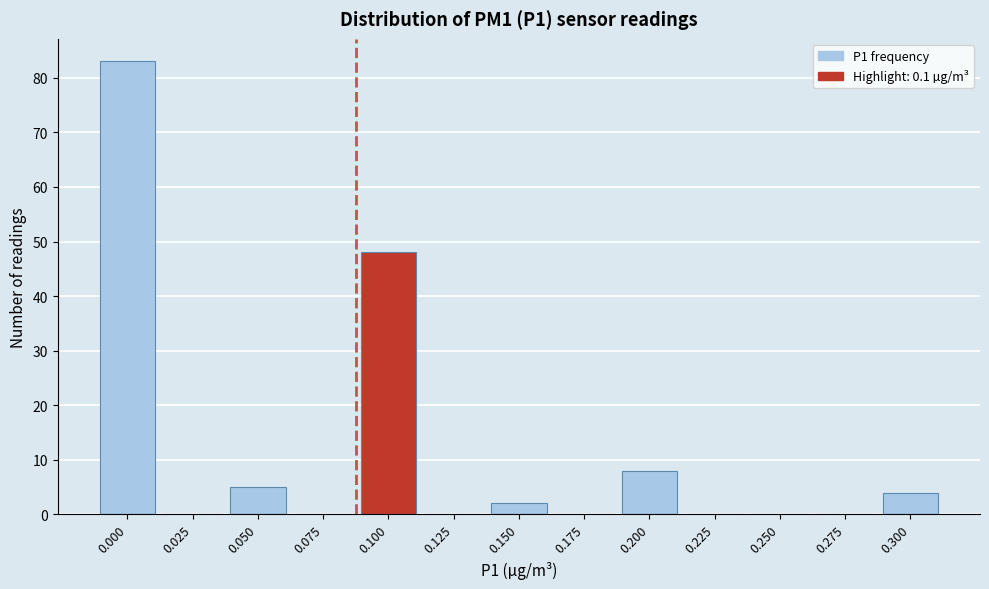

Reading right to left, transcribe all the data shown in this chart.

0.300=4	0.275=0	0.250=0	0.225=0	0.200=8	0.175=0	0.150=2	0.125=0	0.100=48	0.075=0	0.050=5	0.025=0	0.000=83